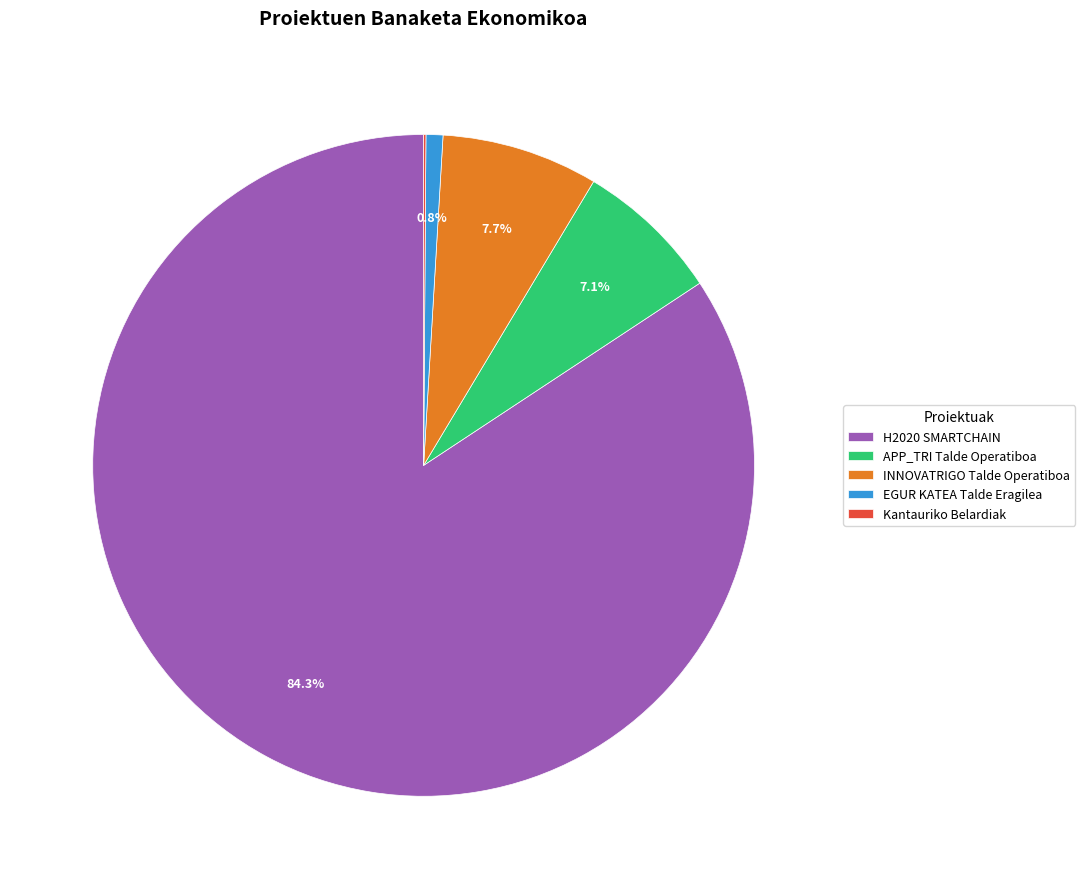

To the nearest percent, what is the difference between the largest and smallest slice percentages?

84%